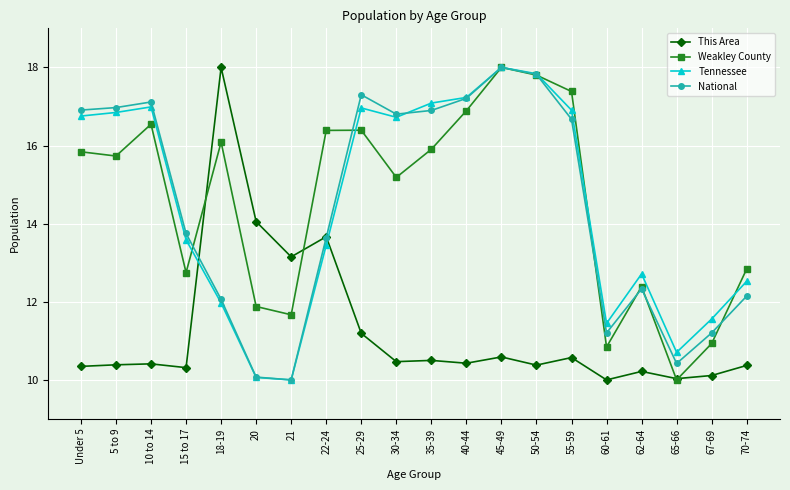

True or false: Weakley County has a value of 5.7 at 15 to 17.

False